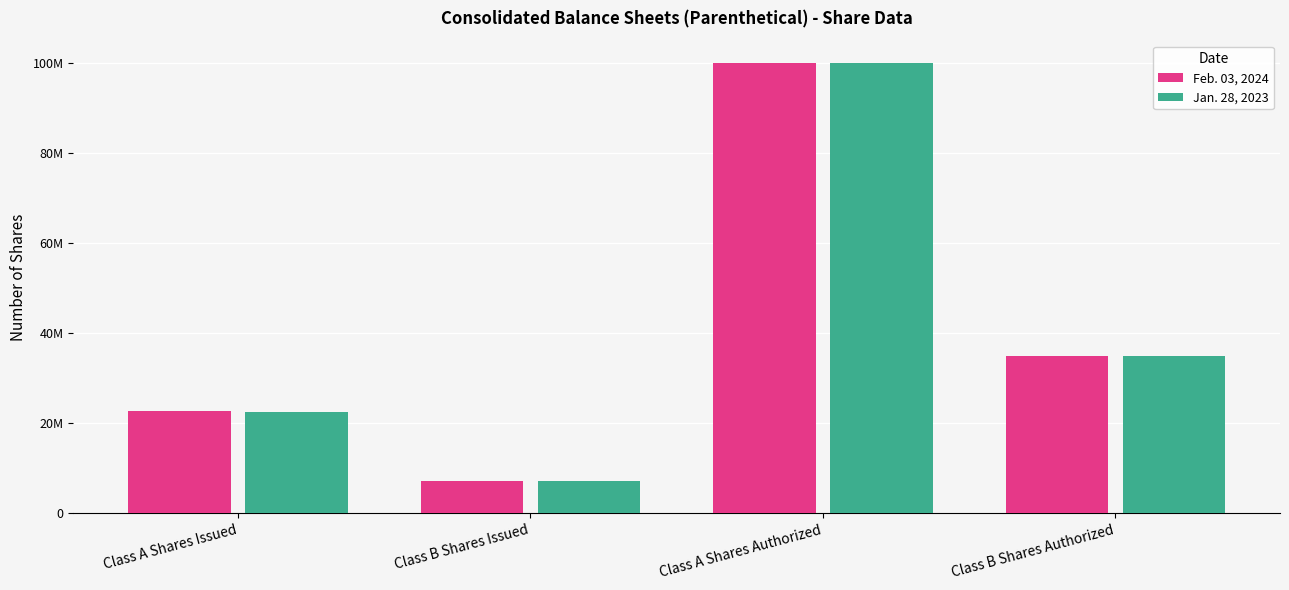

What is the minimum value for Feb. 03, 2024?

7306000